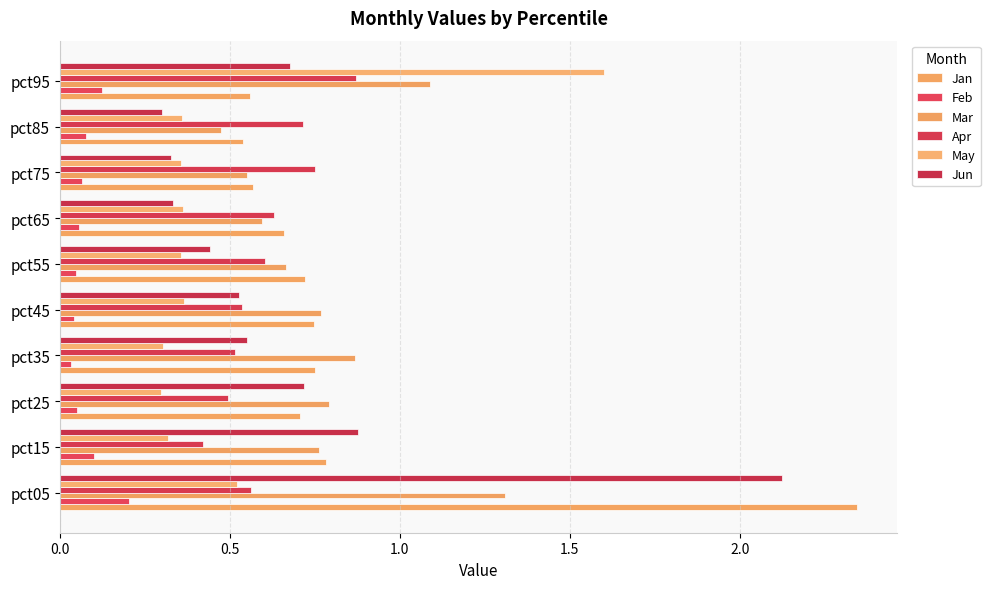

How many distinct data groups are displayed?

6